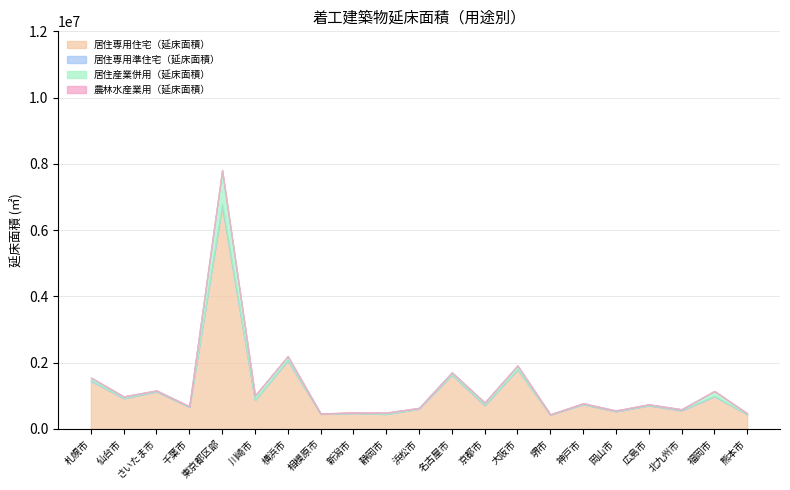

Reading right to left, transcribe all the data shown in this chart.

居住専用住宅（延床面積）: 432078	977258	549594	699919	522994	736064	422960	1786290	704069	1627902	604371	443555	471675	445589	2056214	865067	6717952	657109	1118338	917258	1443053
居住専用準住宅（延床面積）: 3768	11886	21925	9555	6999	7825	2761	12574	27981	11134	2606	1990	3011	6291	25120	6373	72707	6029	12904	15665	20023
居住産業併用（延床面積）: 25303	147845	15309	26436	17496	25092	7205	110067	59775	64591	18666	39191	15606	5830	110436	132128	1020074	11965	24977	41213	81175
農林水産業用（延床面積）: 8220	5859	2206	620	4031	871	288	1341	566	678	8023	4402	5742	2089	1788	560	1991	987	2429	4243	2518